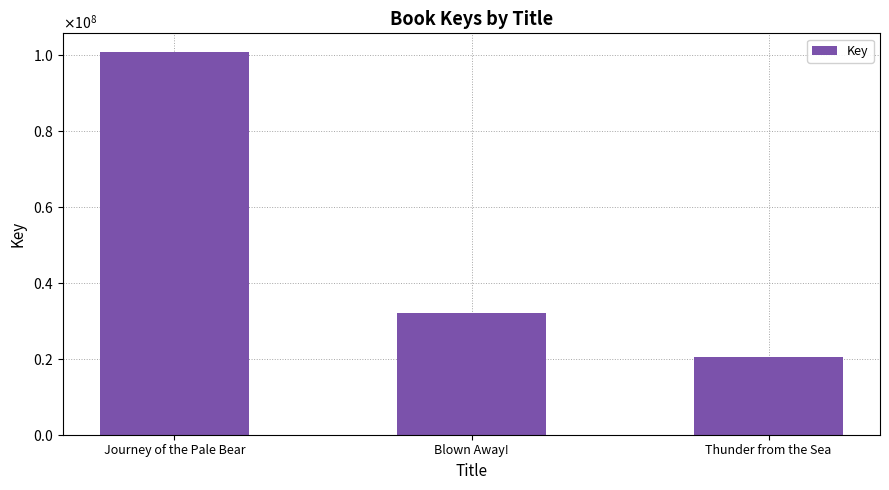

Is it true that the value at Thunder from the Sea is 35335012?

False